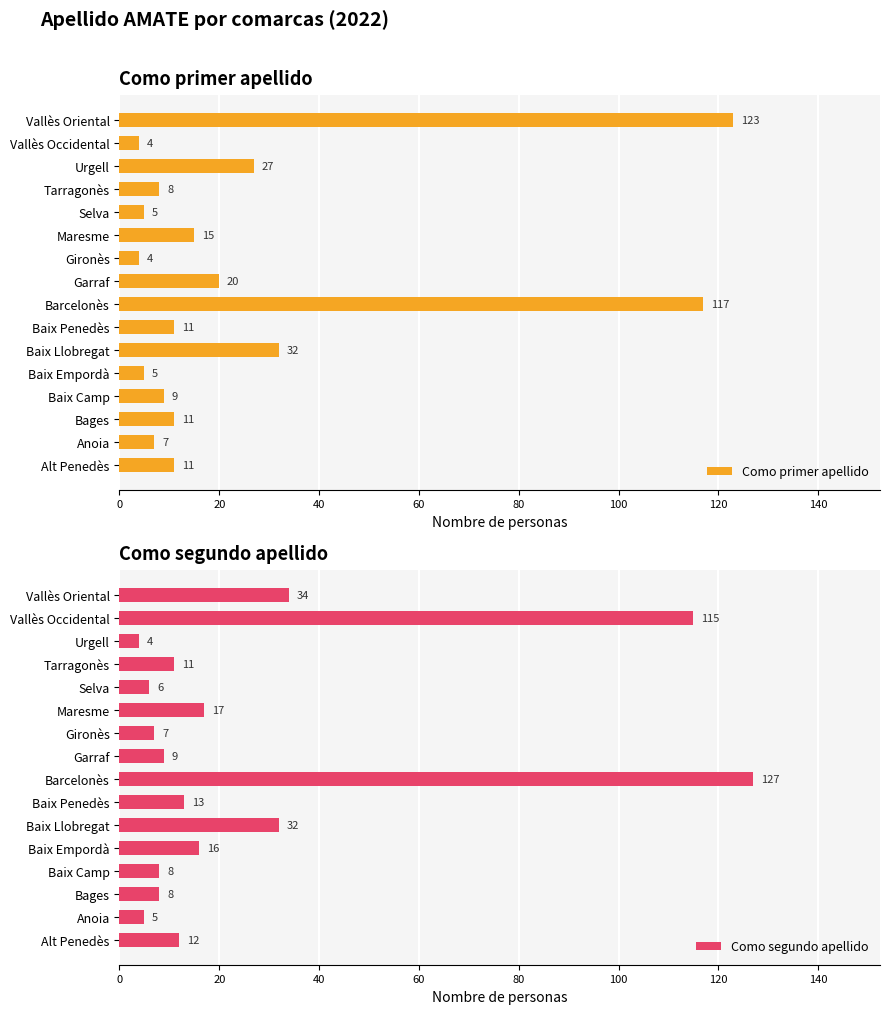

The value of Como segundo apellido at Baix Llobregat is 53. True or false?

False